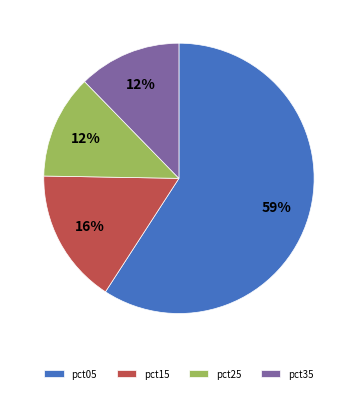

Which has a higher value, pct35 or pct15?

pct15